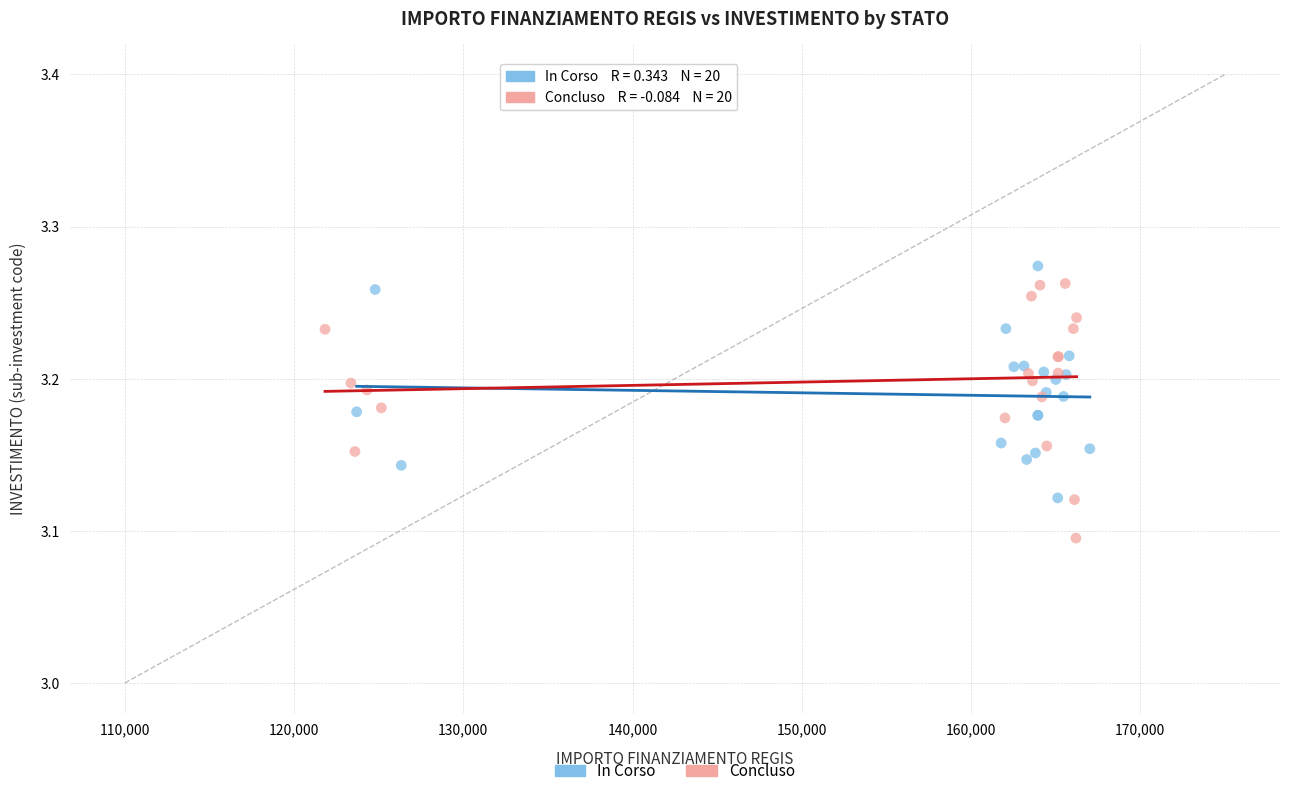

Which series reaches the minimum Y coordinate?

Concluso